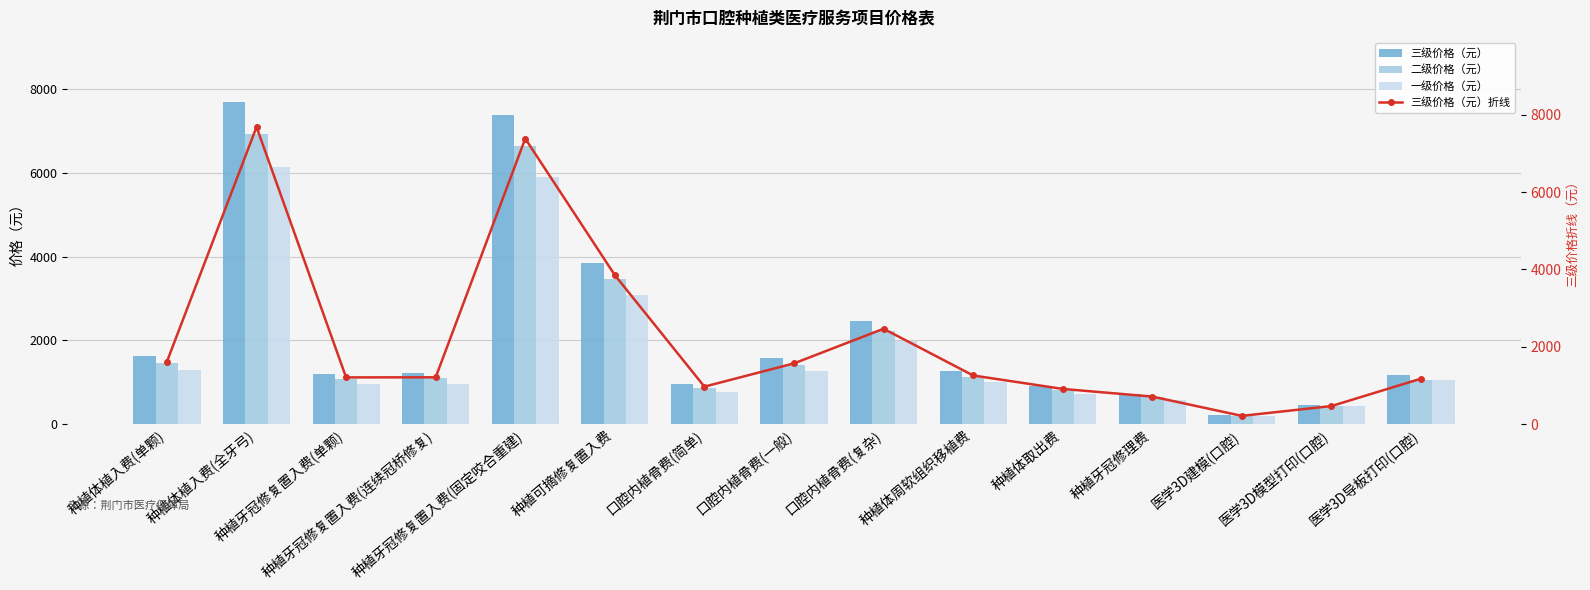

Which category has the lowest value across all series?

医学3D建模(口腔)